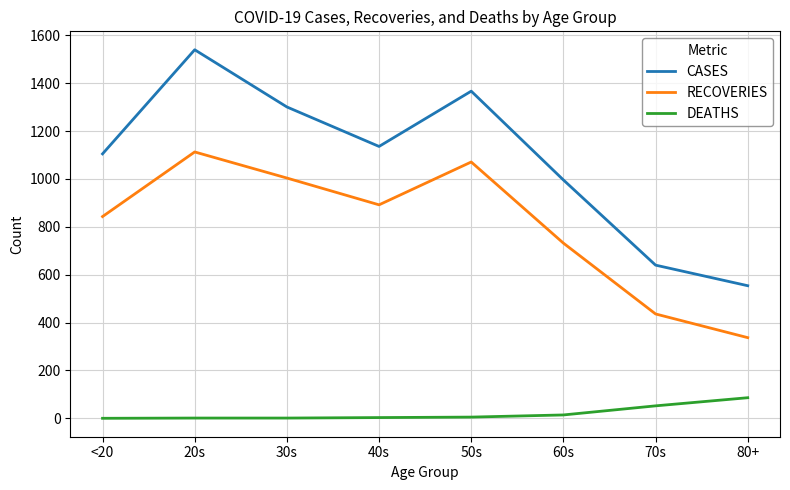

True or false: RECOVERIES and CASES cross at least once.

False